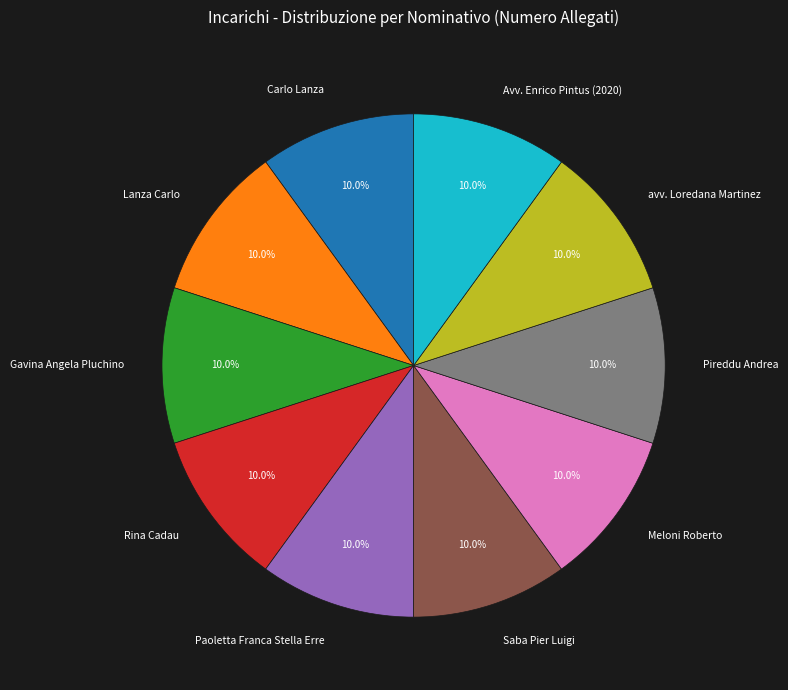

What is the total percentage of avv. Loredana Martinez and Saba Pier Luigi?

20.0%